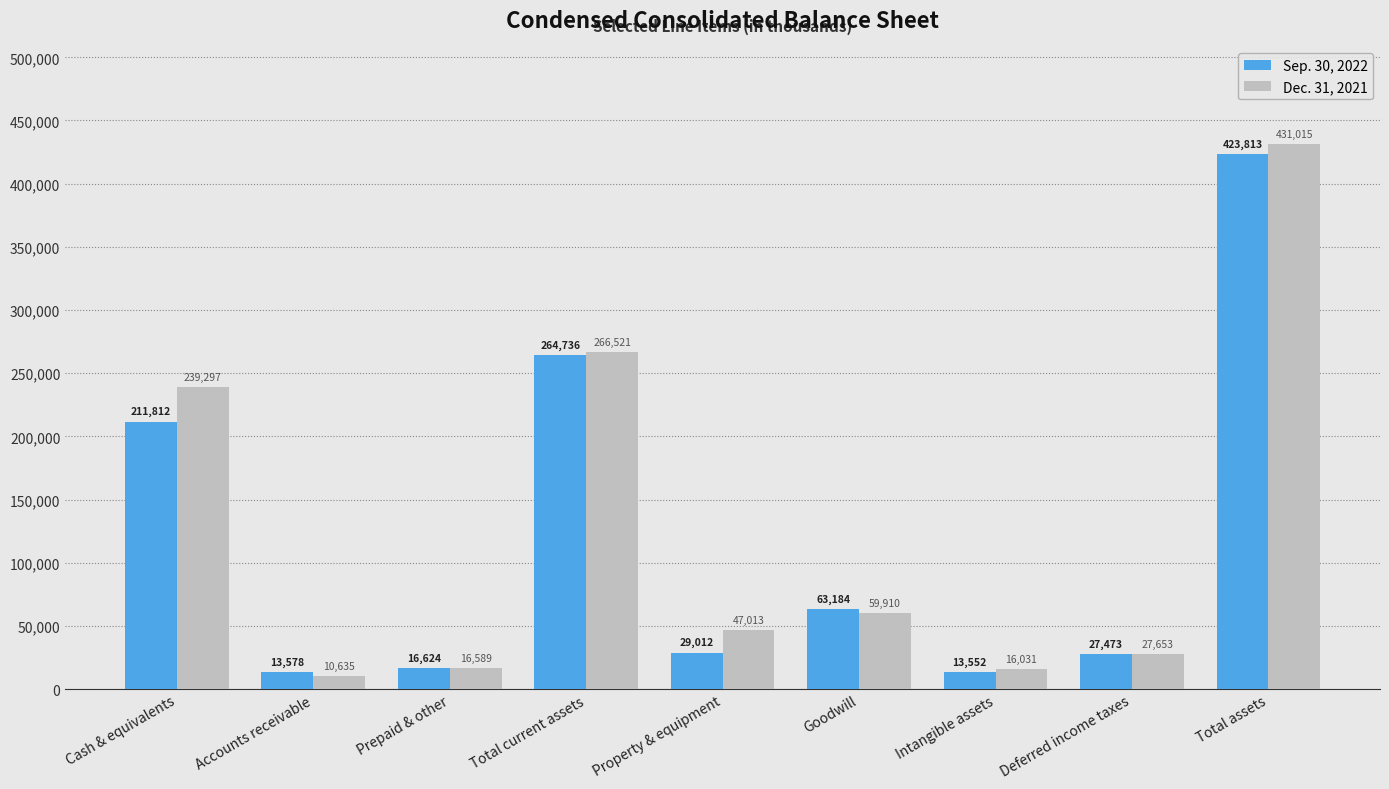

Is it true that Dec. 31, 2021 equals 21828 at Goodwill?

False